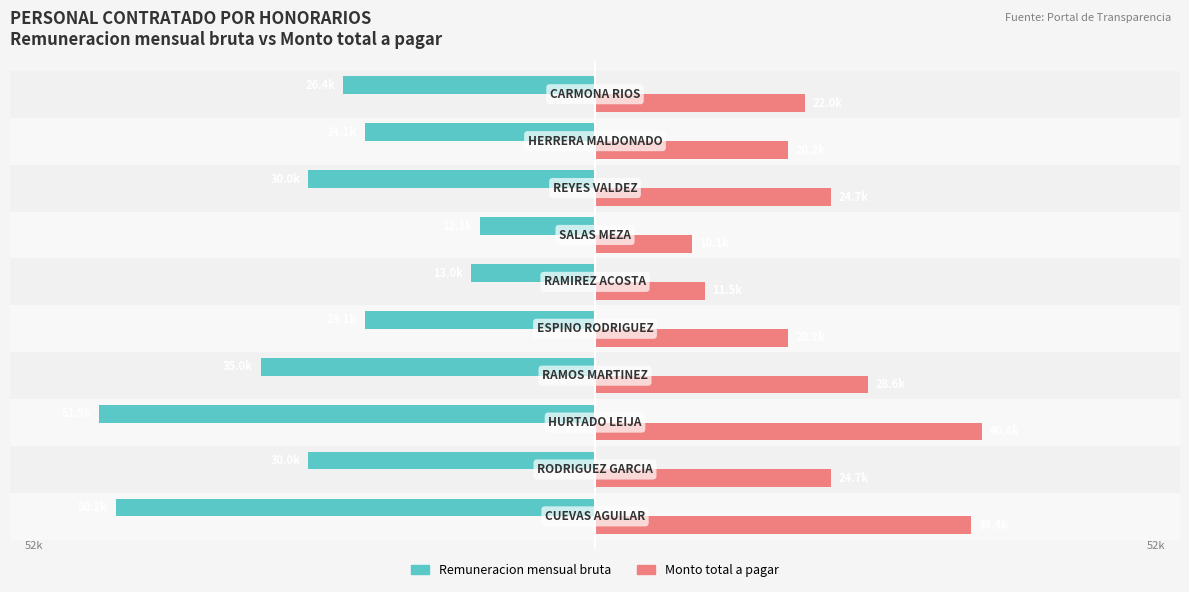

List the series in order of their peak value, lowest first.

Remuneracion mensual bruta, Monto total a pagar